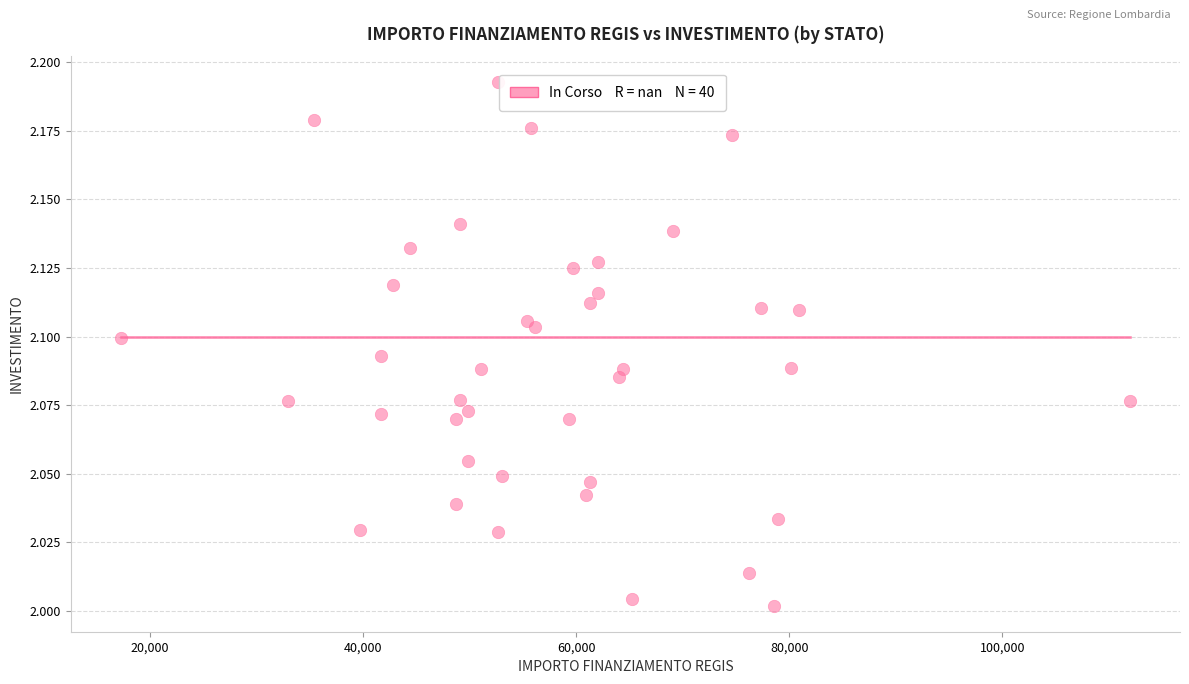

What is the range of X values (max minus min)?

94665.7